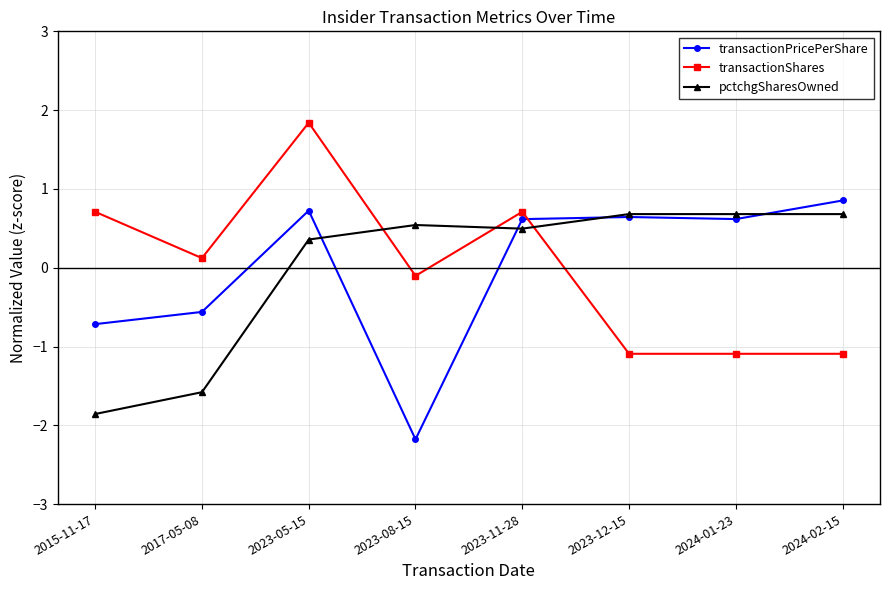

What is the lowest value of the transactionPricePerShare series?

-2.2